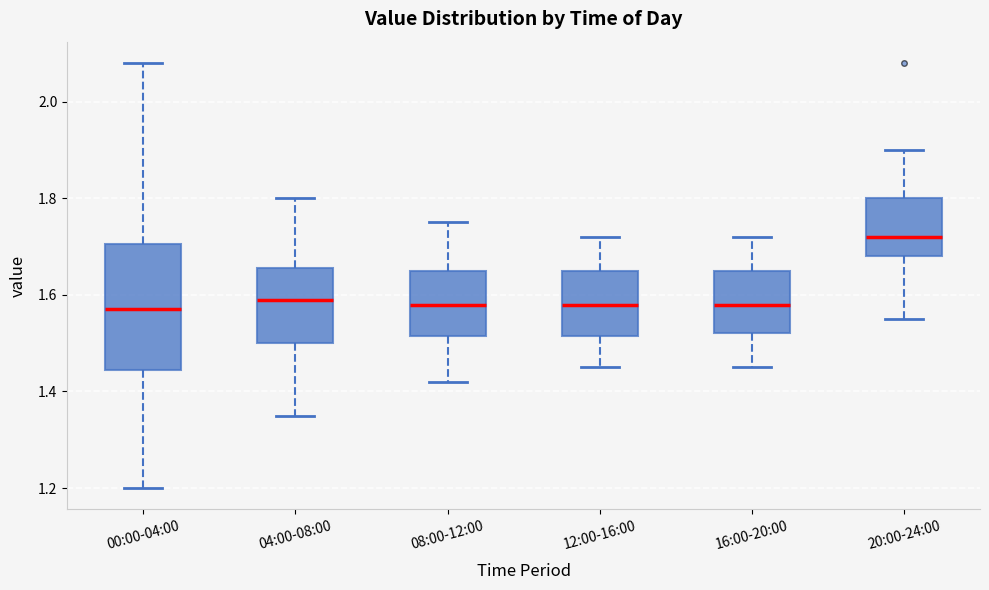

Which box has the highest median line?

20:00-24:00